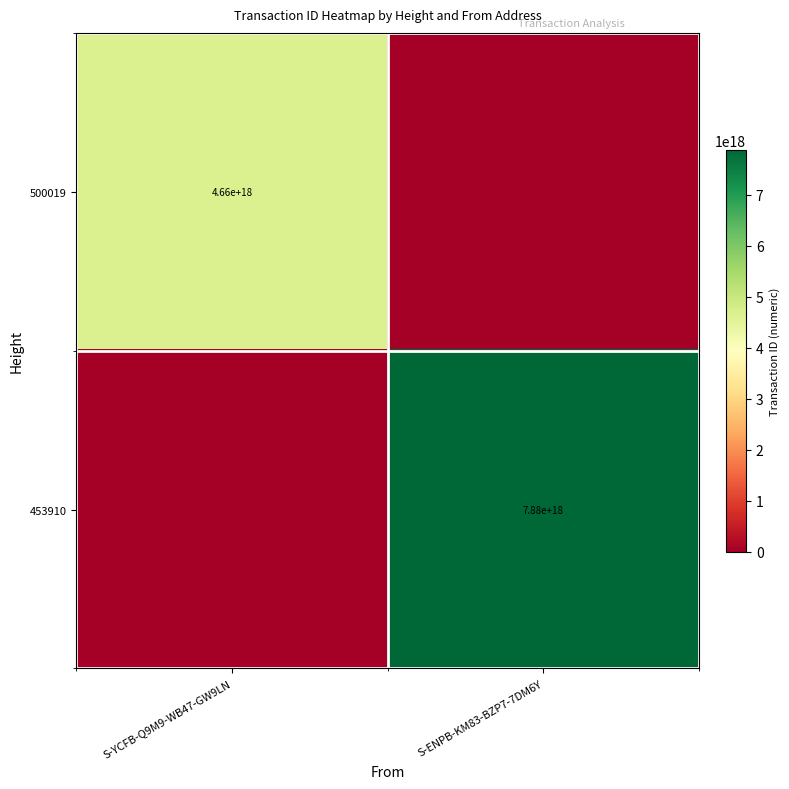

At how many categories does at least one series exceed 3892956305981415936?

2